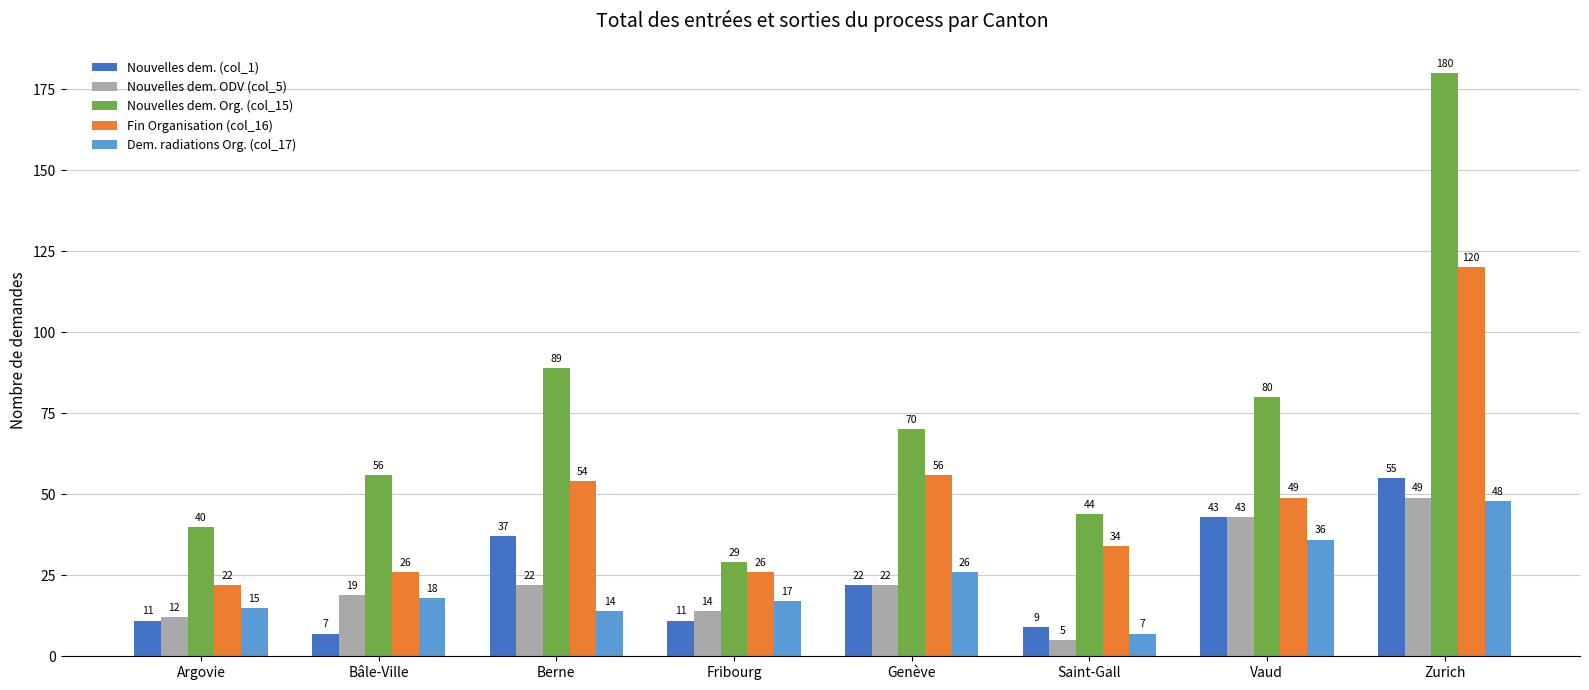

List the series in order of their peak value, lowest first.

Dem. radiations Org. (col_17), Nouvelles dem. ODV (col_5), Nouvelles dem. (col_1), Fin Organisation (col_16), Nouvelles dem. Org. (col_15)